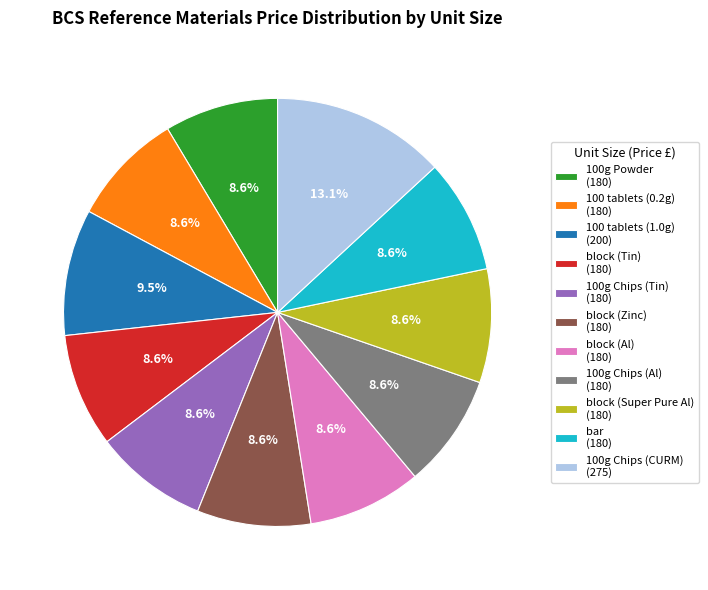

Combined, do 100g Powder (180) and 100g Chips (CURM) (275) account for over 50%?

No